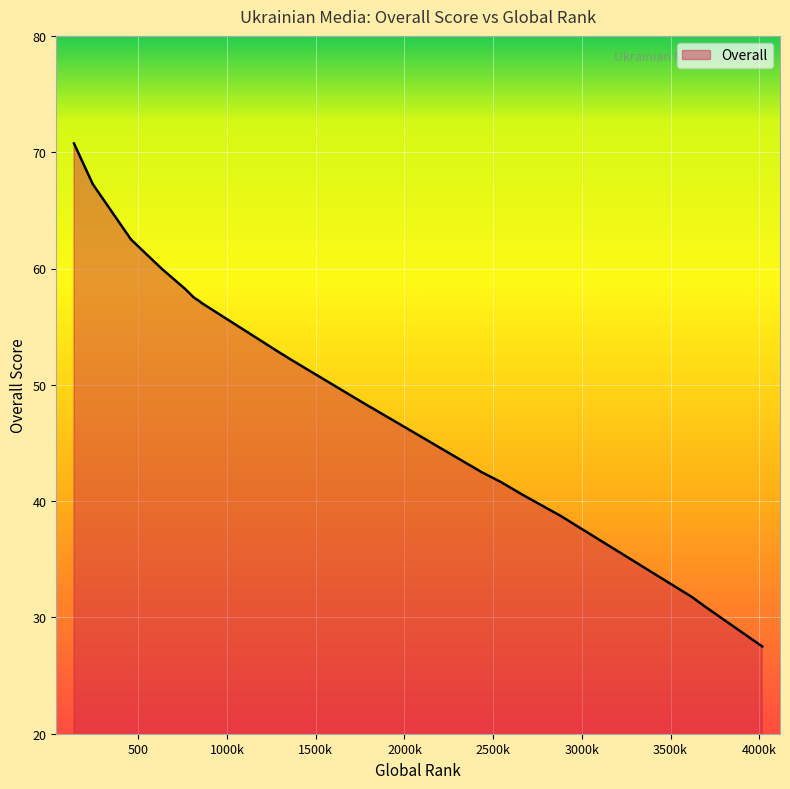

Read the value at 243.

67.2